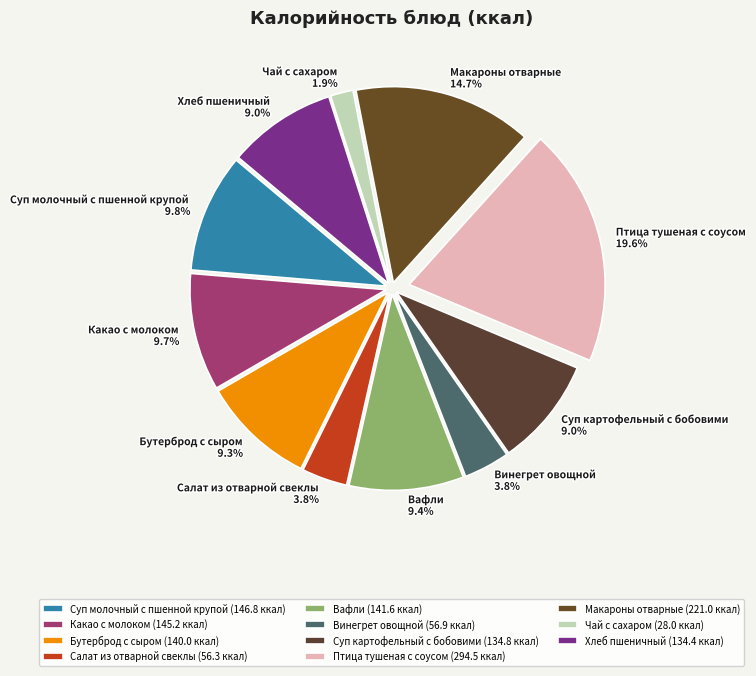

To the nearest percent, what percentage of the pie is Макароны отварные?

15%